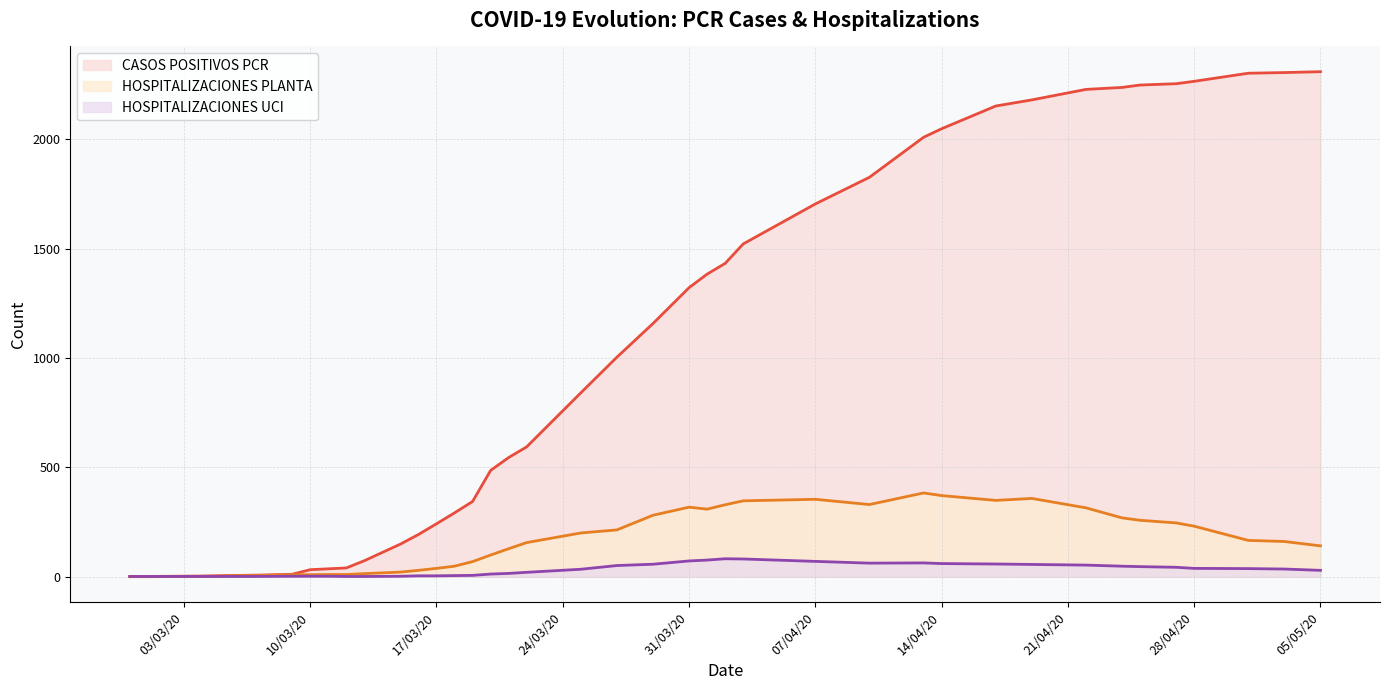

Is it true that HOSPITALIZACIONES PLANTA equals 506 at 01/04/2020?

False